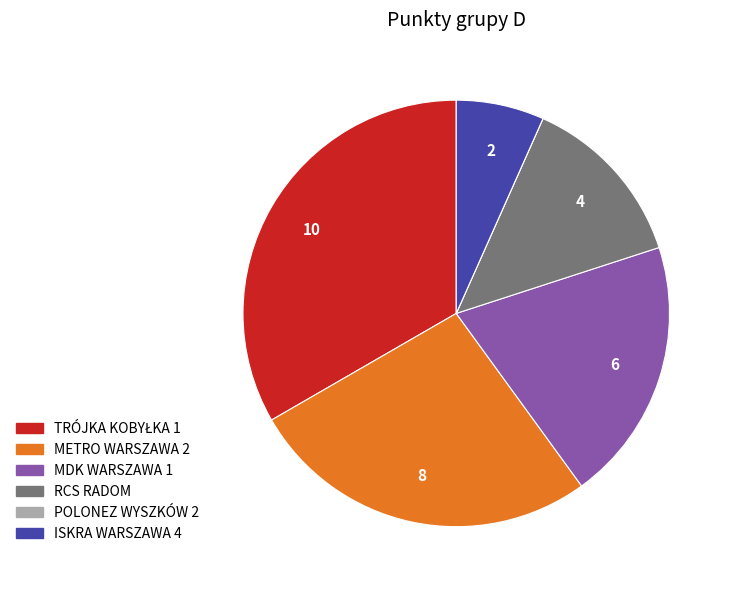

Is it true that MDK WARSZAWA 1 is 20% of the pie?

True